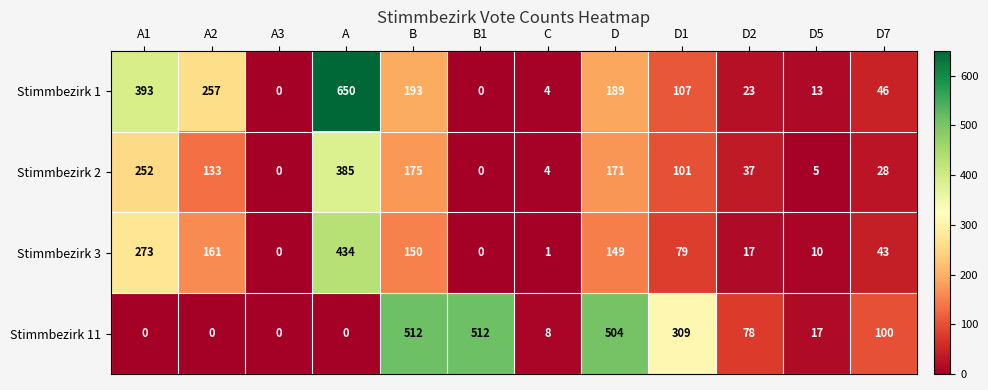

What is the spread (max minus min) of values at D7?

72